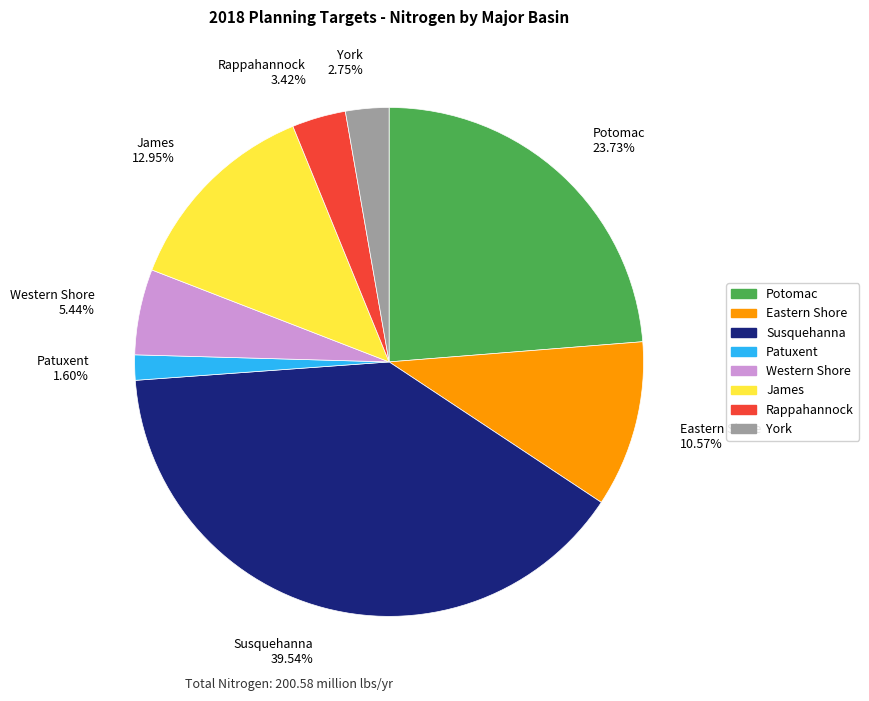

Is there any slice that represents more than half of the pie?

No